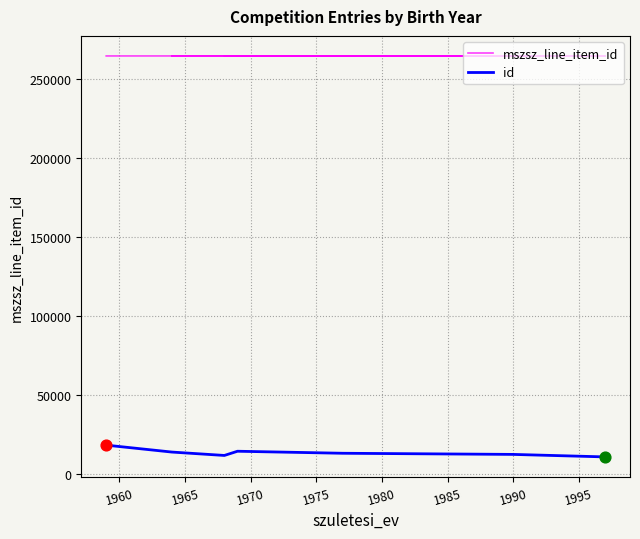

Is the value of id at 1997 greater than the value of mszsz_line_item_id at 1964?

No